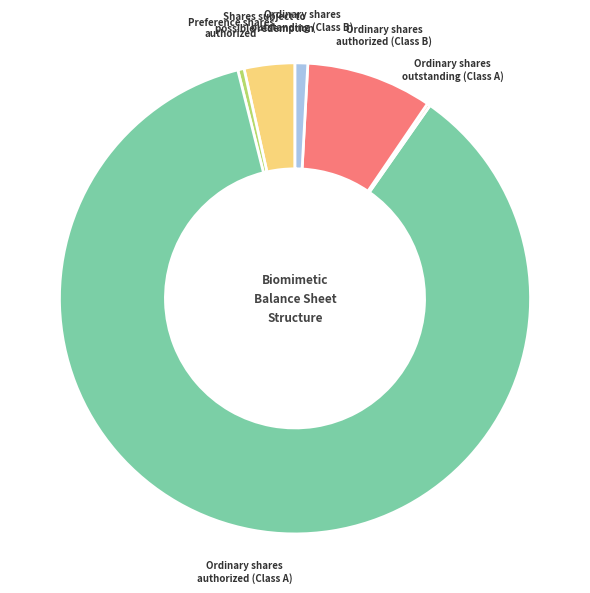

Does any single category account for the majority?

Yes